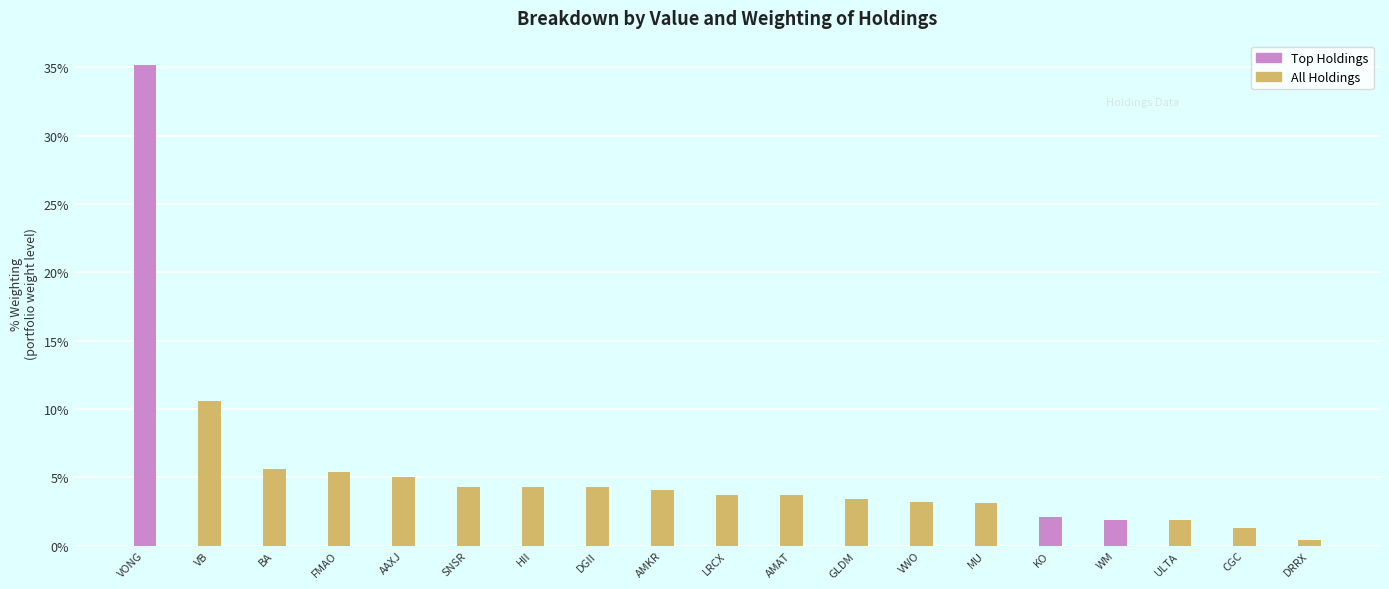

Reading right to left, transcribe all the data shown in this chart.

Weighting: 0.0	0.0	0.0	0.0	0.0	0.0	0.0	0.0	0.0	0.0	0.0	0.0	0.0	0.0	0.1	0.1	0.1	0.1	0.4
Top Holdings: 0.0	0.0	0.0	0.0	0.0	0.0	0.0	0.0	0.0	0.0	0.0	0.0	0.0	0.0	0.0	0.0	0.0	0.0	0.4